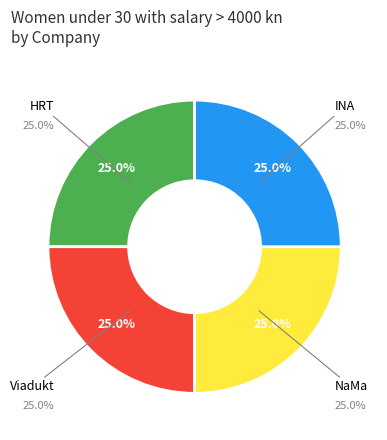

Does Jasmina Crnac (NaMa) represent more than half of the total?

No